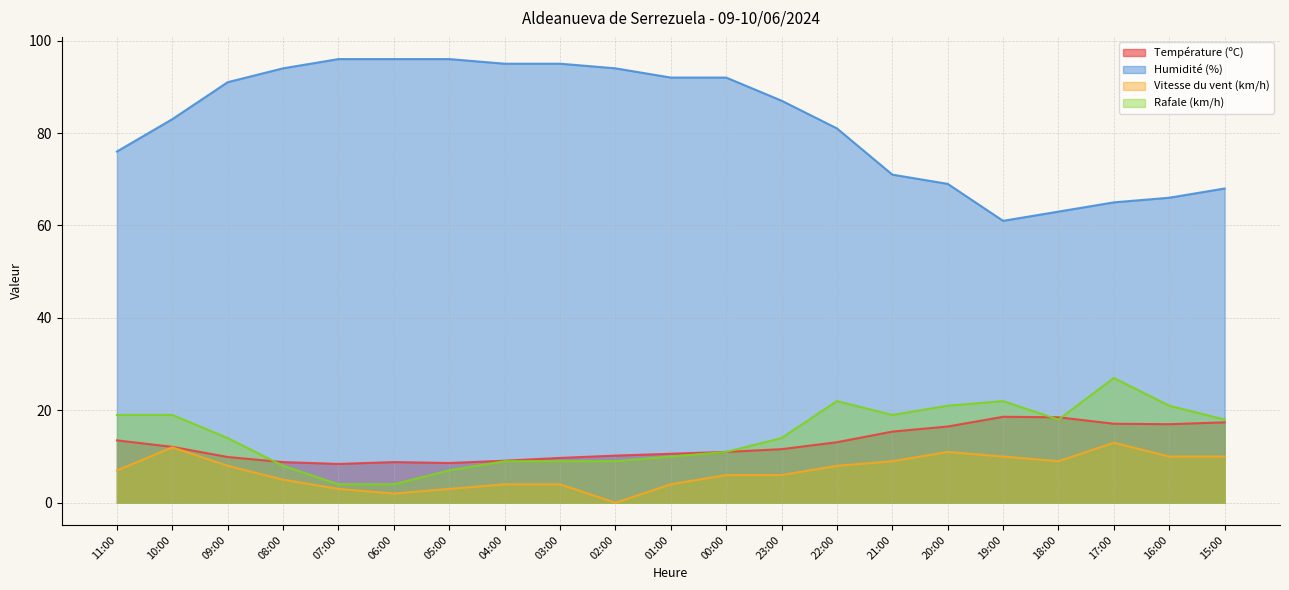

At which category is the sum across all series the highest?

10:00